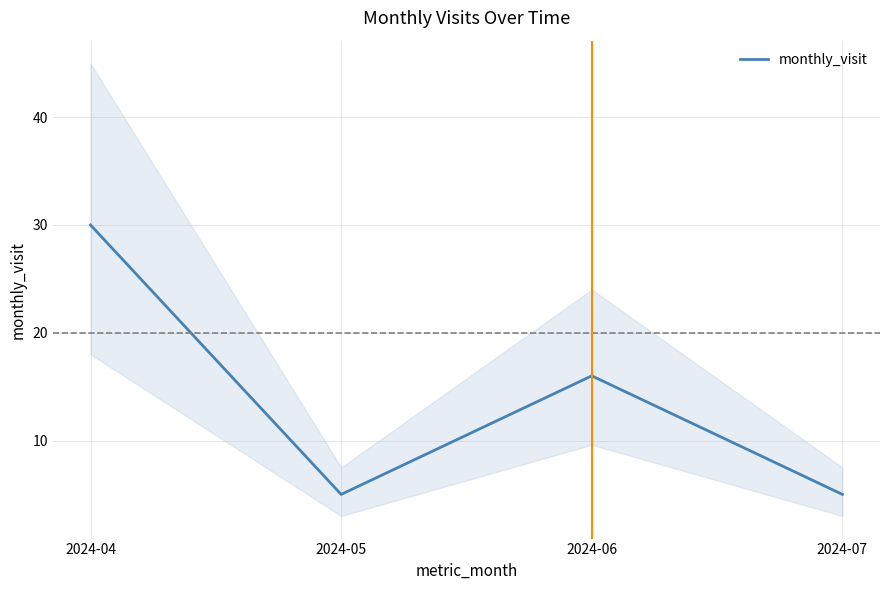

What is the sum of all values?

56